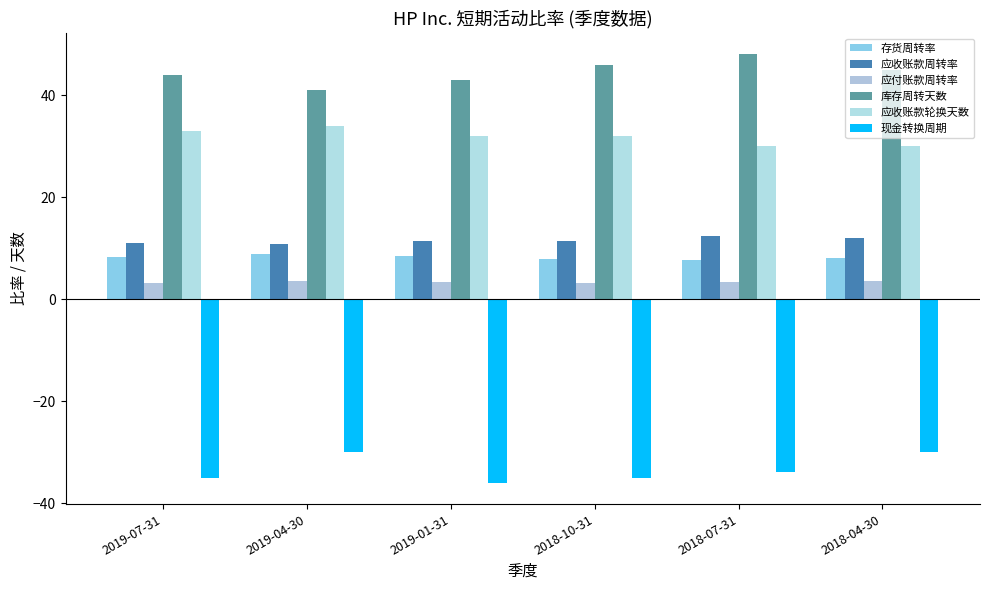

Which category has the highest value in the 应付账款周转率 series?

2019-04-30